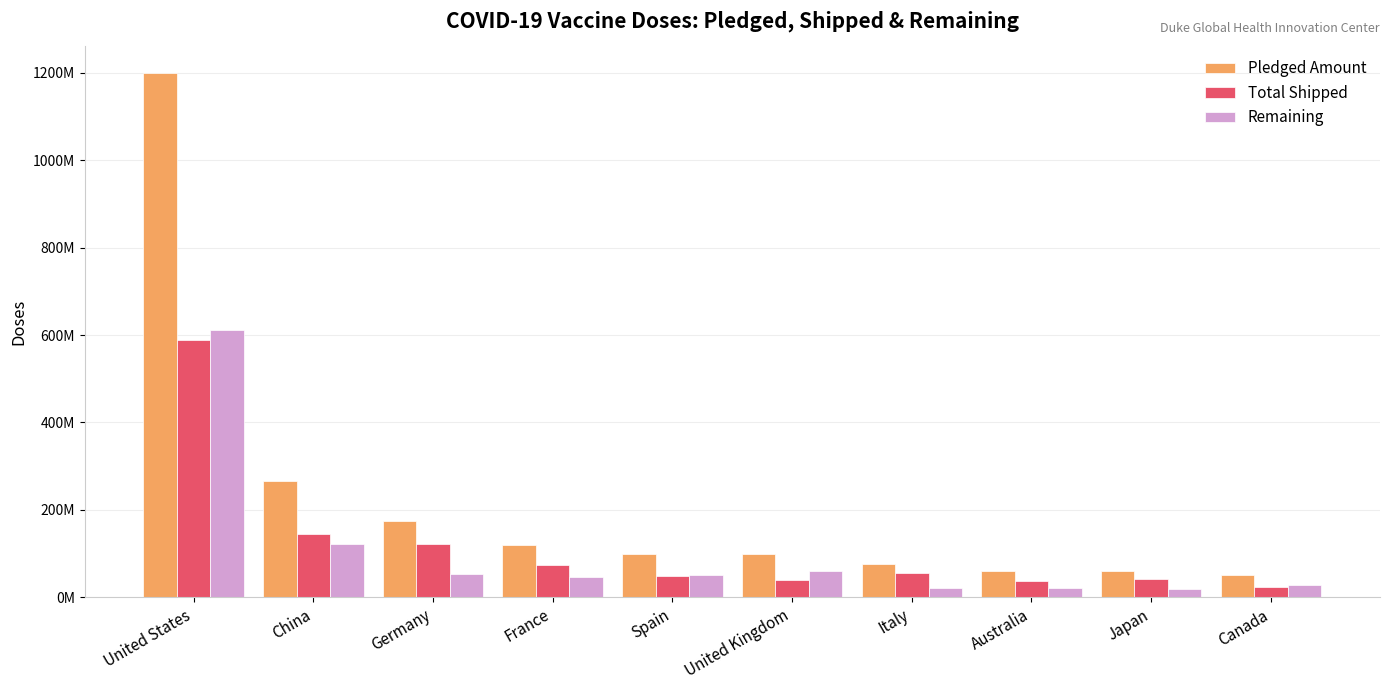

What are all the series names shown in the legend?

Pledged Amount, Total Shipped, Remaining